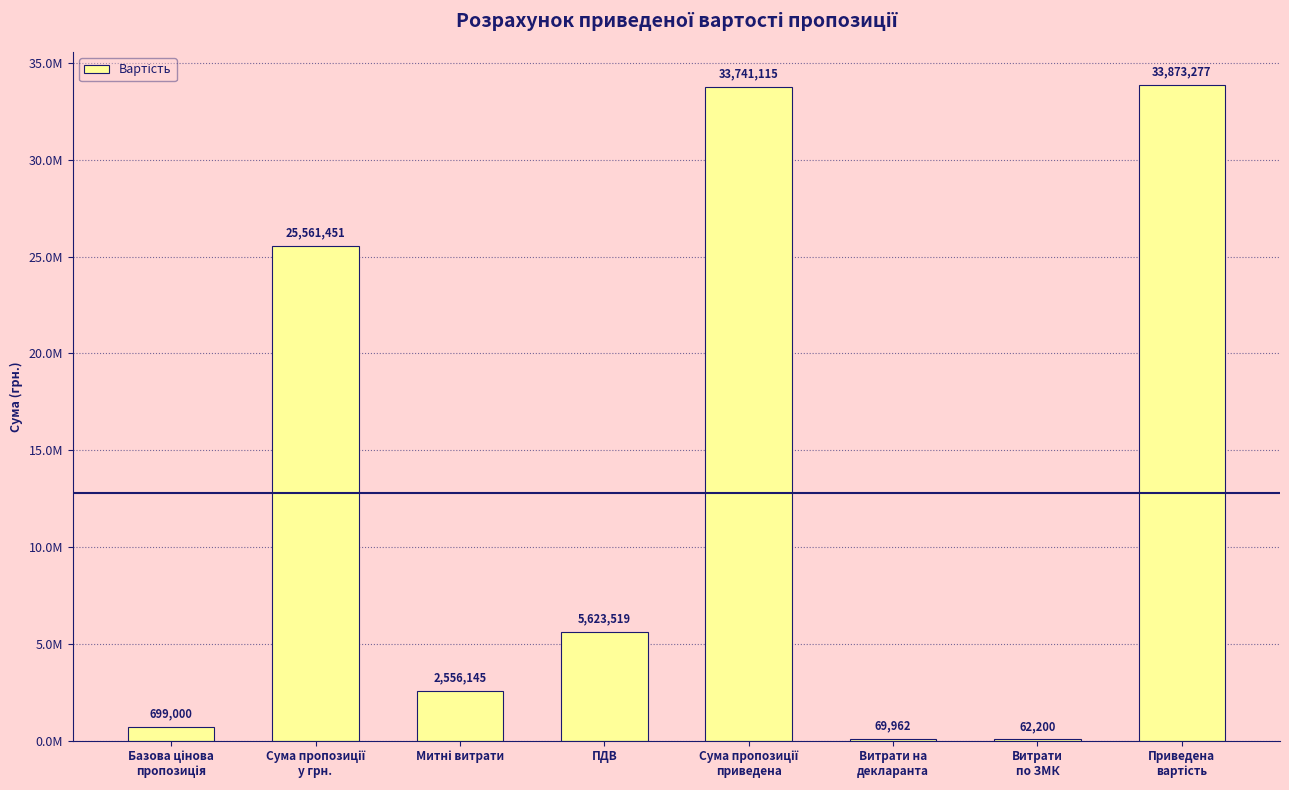

What is the difference between the second highest and second lowest values?

33671153.2